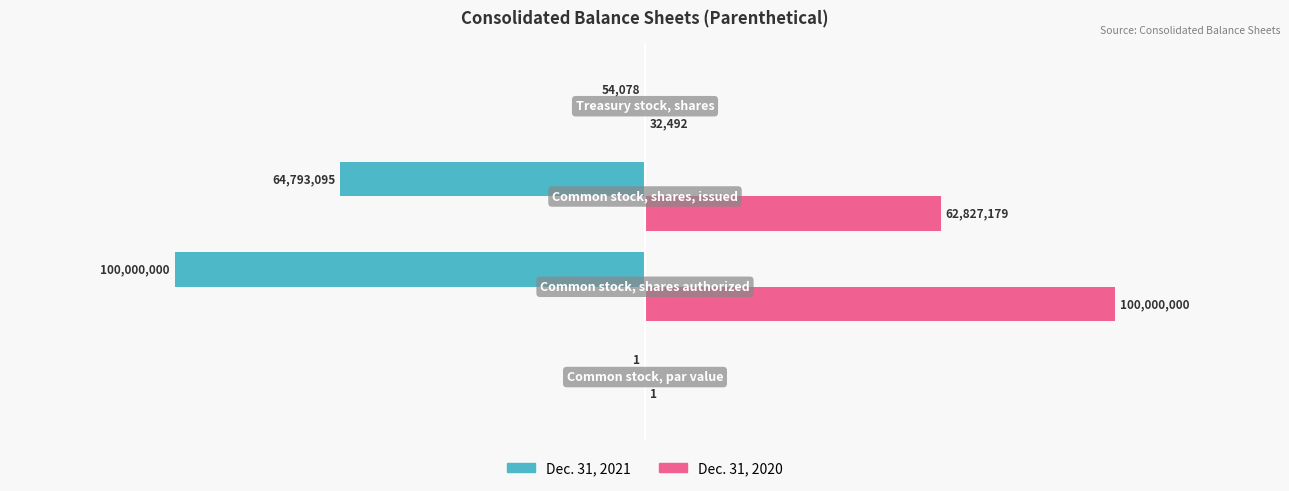

What is the sum of all Dec. 31, 2020 values?

162859672